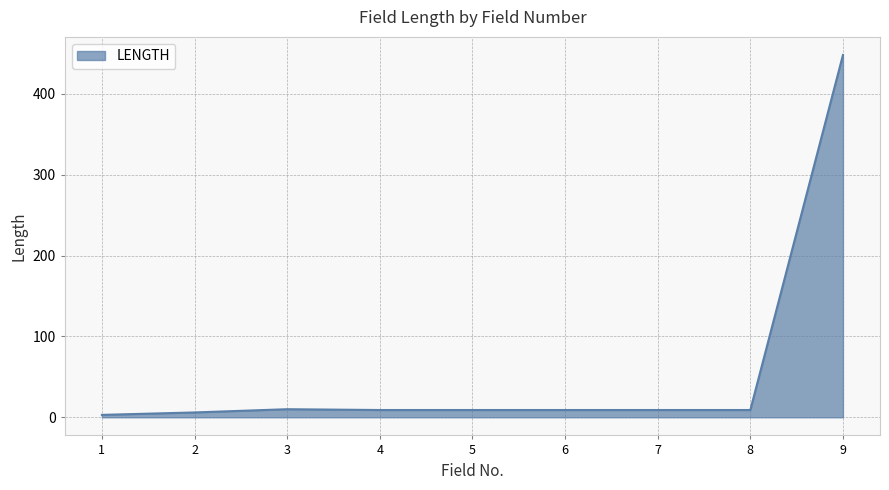

What is the greatest value displayed?

448